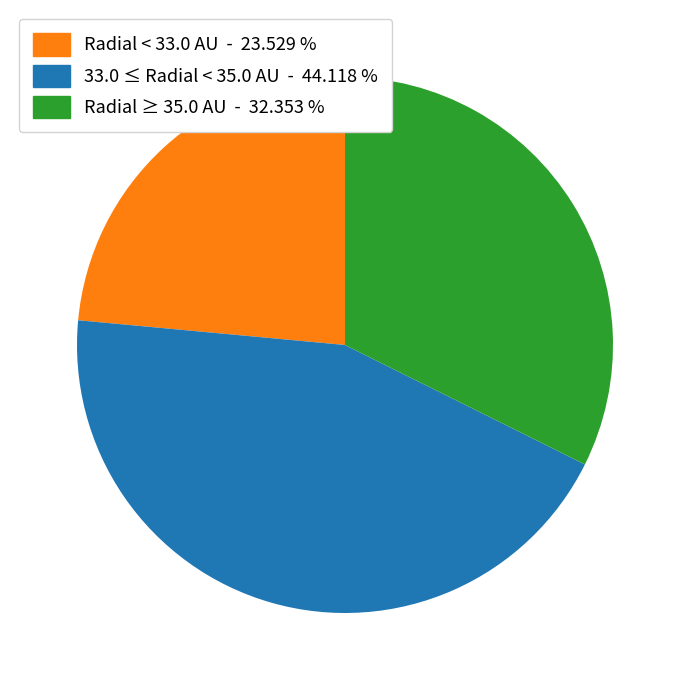

Is there a majority slice in this chart?

No